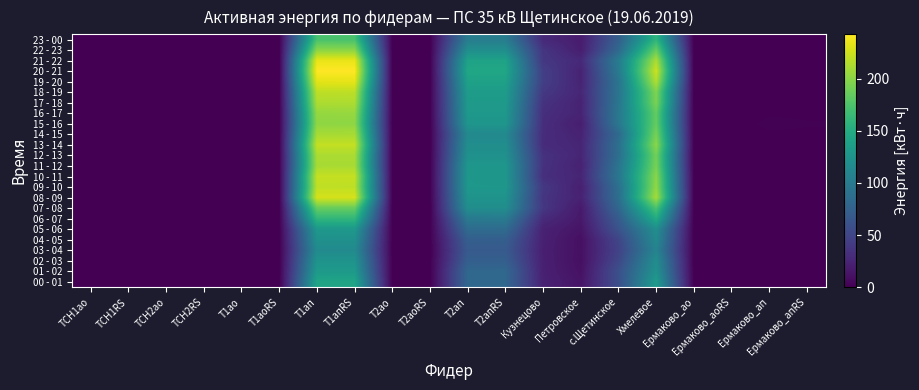

Rank the series by their maximum value, from lowest to highest.

03 - 04, 04 - 05, 02 - 03, 05 - 06, 01 - 02, 00 - 01, 06 - 07, 23 - 00, 07 - 08, 22 - 23, 15 - 16, 16 - 17, 11 - 12, 14 - 15, 12 - 13, 17 - 18, 18 - 19, 09 - 10, 10 - 11, 13 - 14, 08 - 09, 19 - 20, 21 - 22, 20 - 21